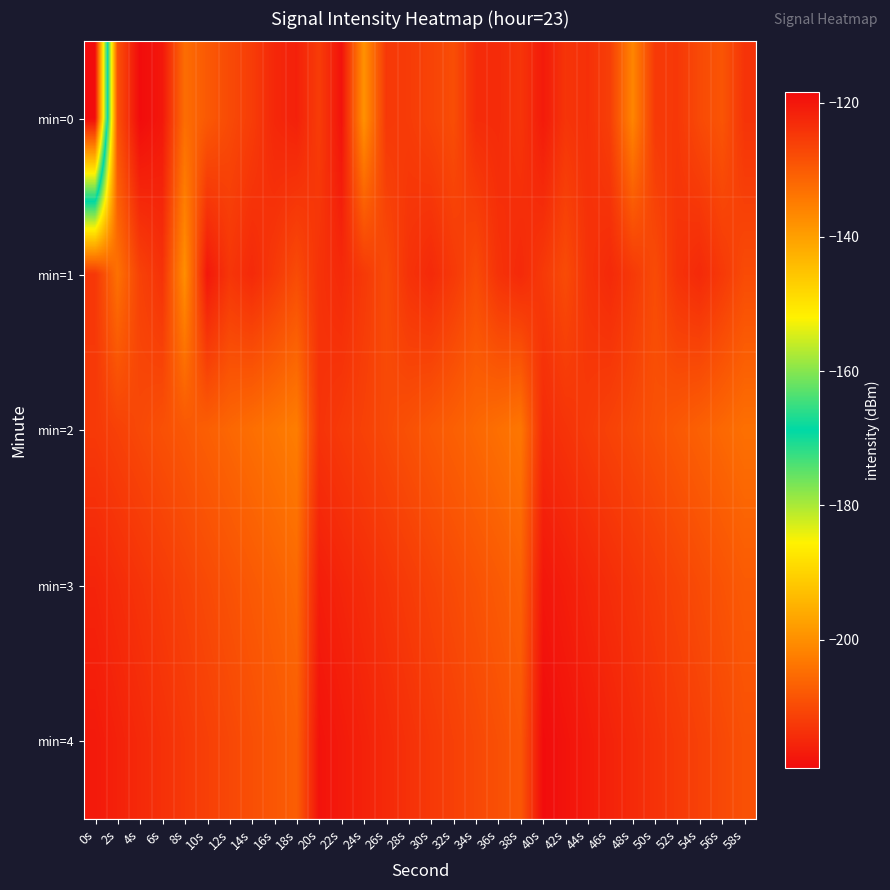

Which series has the largest total across all categories?

min=4